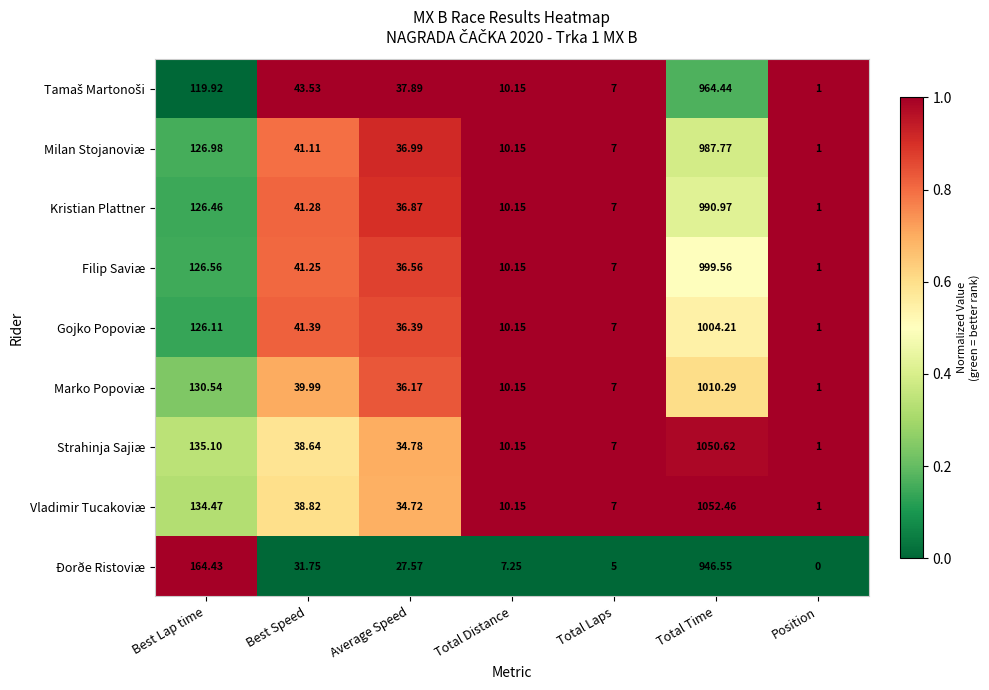

Which series has the largest range (max minus min)?

Vladimir Tucakoviæ